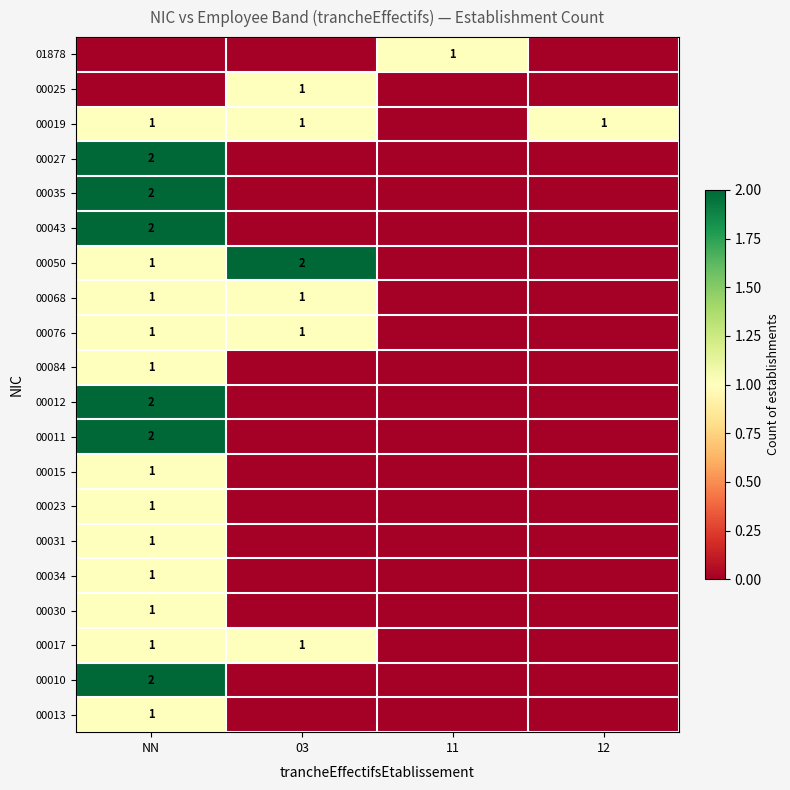

Is the value of 00015 at NN greater than the value of 00050 at 03?

No